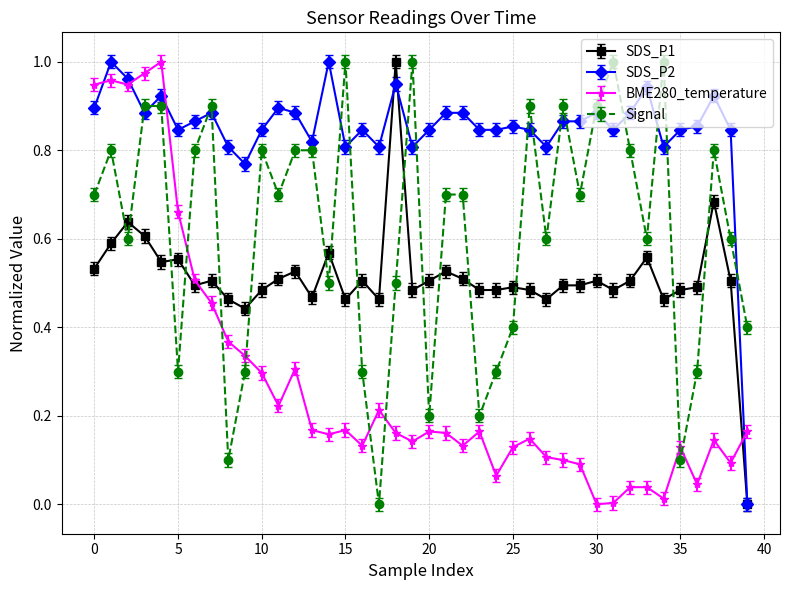

Which series has the largest total across all categories?

SDS_P2